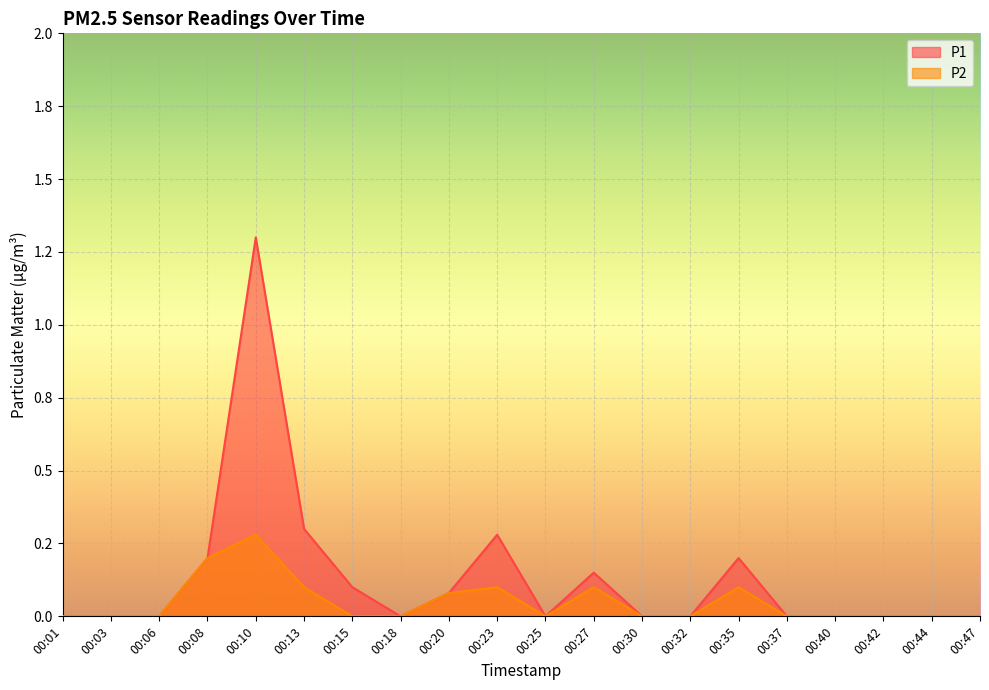

Count the number of data series in this chart.

2